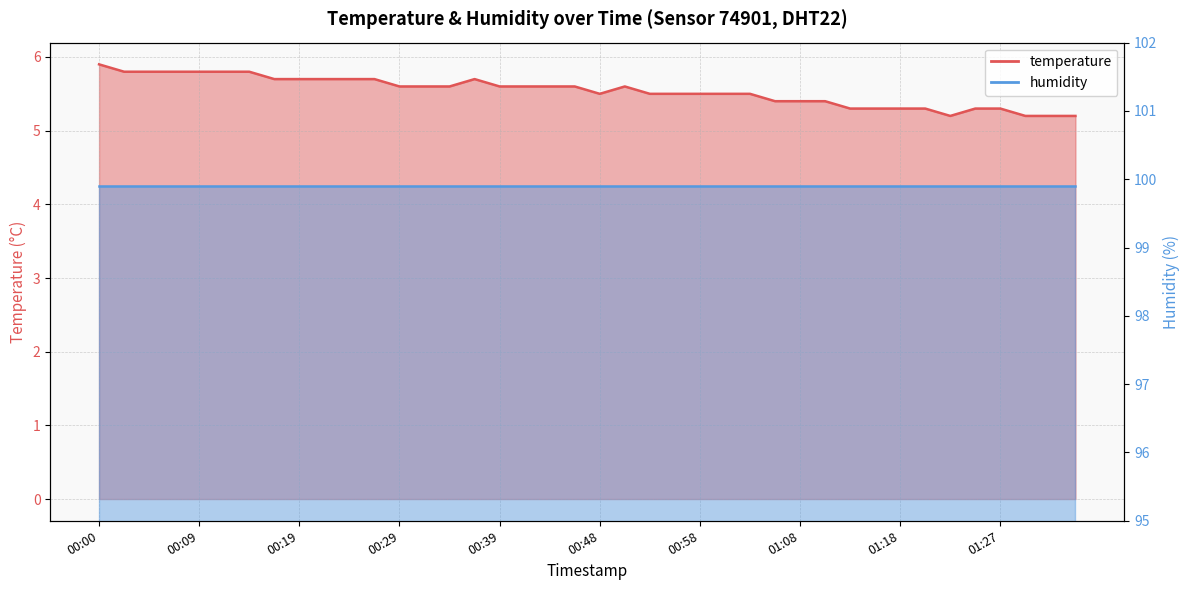

At which category does the data reach its first local peak?

00:36